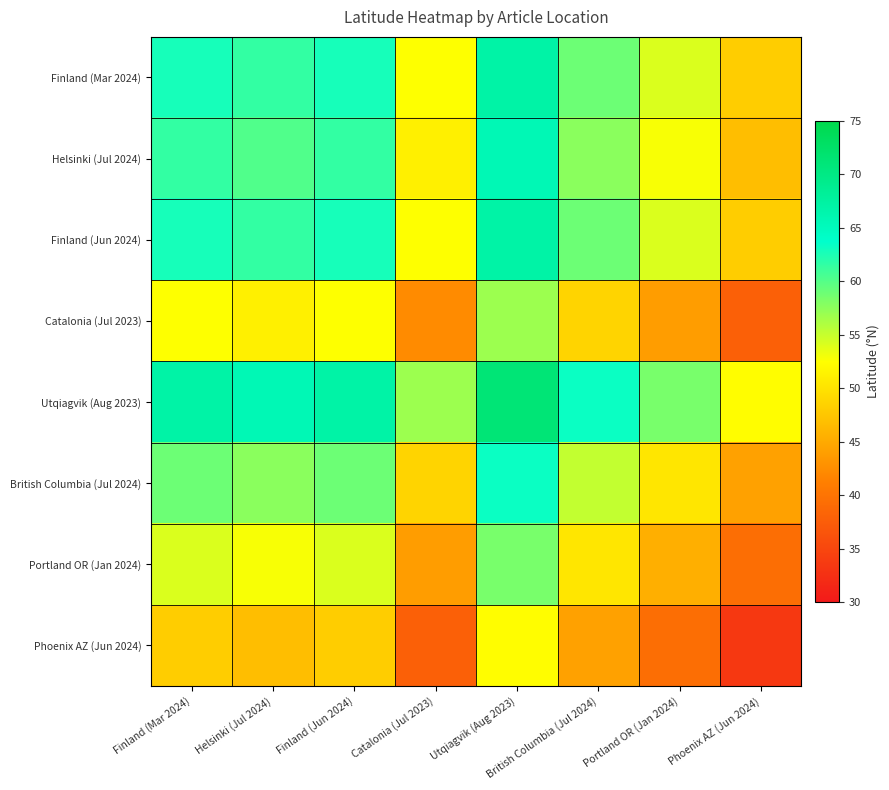

Reading right to left, transcribe all the data shown in this chart.

Finland (Mar 2024): Phoenix AZ (Jun 2024)=48.1	Portland OR (Jan 2024)=54.2	British Columbia (Jul 2024)=59.0	Utqiagvik (Aug 2023)=67.0	Catalonia (Jul 2023)=52.6	Finland (Jun 2024)=62.8	Helsinki (Jul 2024)=61.5	Finland (Mar 2024)=62.8
Helsinki (Jul 2024): Phoenix AZ (Jun 2024)=46.8	Portland OR (Jan 2024)=52.8	British Columbia (Jul 2024)=57.7	Utqiagvik (Aug 2023)=65.7	Catalonia (Jul 2023)=51.3	Finland (Jun 2024)=61.5	Helsinki (Jul 2024)=60.2	Finland (Mar 2024)=61.5
Finland (Jun 2024): Phoenix AZ (Jun 2024)=48.1	Portland OR (Jan 2024)=54.2	British Columbia (Jul 2024)=59.0	Utqiagvik (Aug 2023)=67.0	Catalonia (Jul 2023)=52.6	Finland (Jun 2024)=62.8	Helsinki (Jul 2024)=61.5	Finland (Mar 2024)=62.8
Catalonia (Jul 2023): Phoenix AZ (Jun 2024)=37.9	Portland OR (Jan 2024)=43.9	British Columbia (Jul 2024)=48.8	Utqiagvik (Aug 2023)=56.8	Catalonia (Jul 2023)=42.4	Finland (Jun 2024)=52.6	Helsinki (Jul 2024)=51.3	Finland (Mar 2024)=52.6
Utqiagvik (Aug 2023): Phoenix AZ (Jun 2024)=52.4	Portland OR (Jan 2024)=58.4	British Columbia (Jul 2024)=63.2	Utqiagvik (Aug 2023)=71.3	Catalonia (Jul 2023)=56.8	Finland (Jun 2024)=67.0	Helsinki (Jul 2024)=65.7	Finland (Mar 2024)=67.0
British Columbia (Jul 2024): Phoenix AZ (Jun 2024)=44.3	Portland OR (Jan 2024)=50.3	British Columbia (Jul 2024)=55.2	Utqiagvik (Aug 2023)=63.2	Catalonia (Jul 2023)=48.8	Finland (Jun 2024)=59.0	Helsinki (Jul 2024)=57.7	Finland (Mar 2024)=59.0
Portland OR (Jan 2024): Phoenix AZ (Jun 2024)=39.5	Portland OR (Jan 2024)=45.5	British Columbia (Jul 2024)=50.3	Utqiagvik (Aug 2023)=58.4	Catalonia (Jul 2023)=43.9	Finland (Jun 2024)=54.2	Helsinki (Jul 2024)=52.8	Finland (Mar 2024)=54.2
Phoenix AZ (Jun 2024): Phoenix AZ (Jun 2024)=33.4	Portland OR (Jan 2024)=39.5	British Columbia (Jul 2024)=44.3	Utqiagvik (Aug 2023)=52.4	Catalonia (Jul 2023)=37.9	Finland (Jun 2024)=48.1	Helsinki (Jul 2024)=46.8	Finland (Mar 2024)=48.1